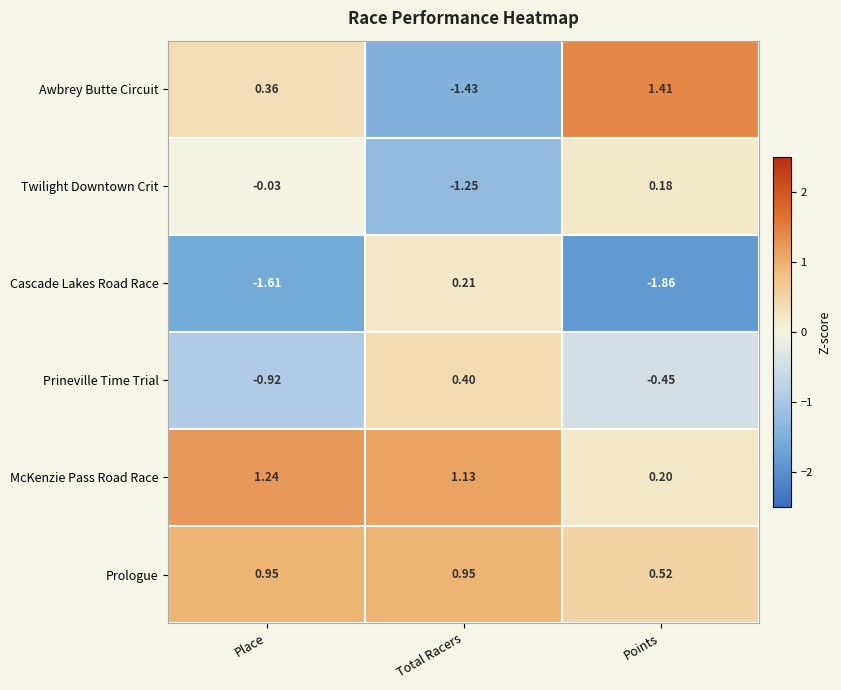

Which category has the highest value across all series?

Points